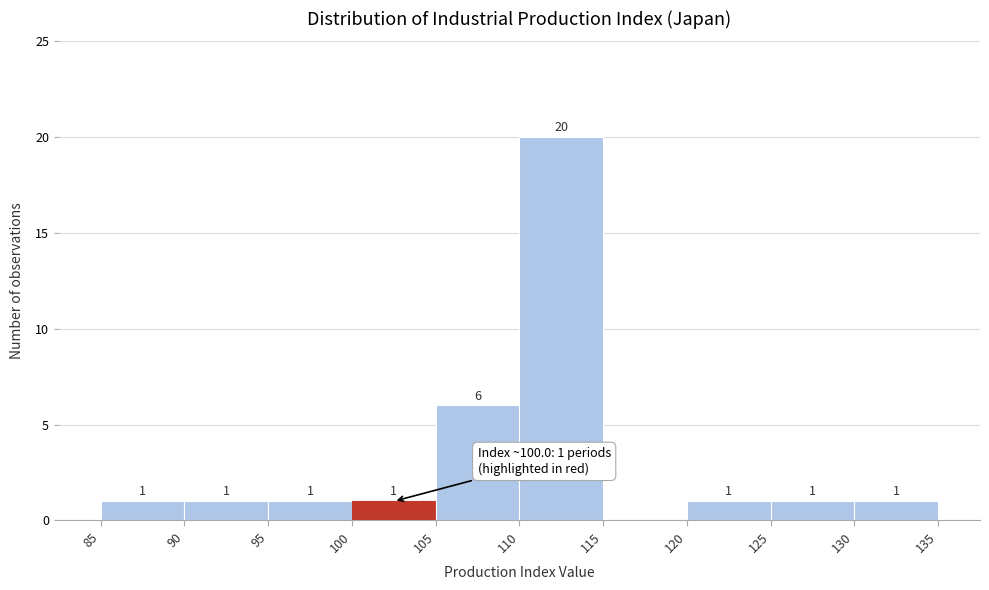

Which range on the x-axis has the tallest bar?

110 to 115